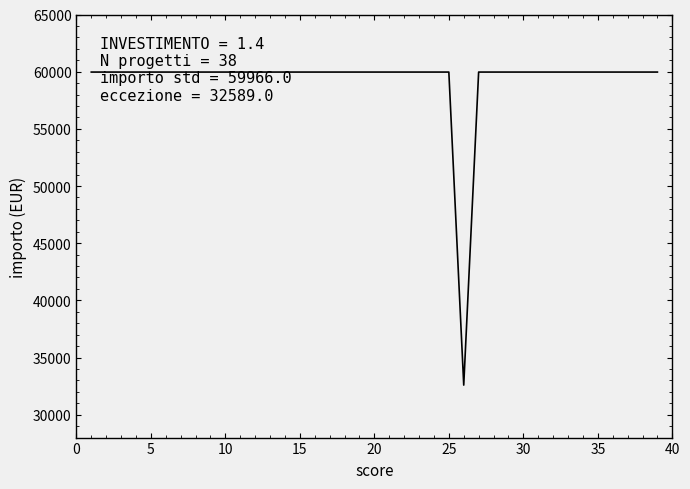

What is the minimum value shown in the chart?

32589